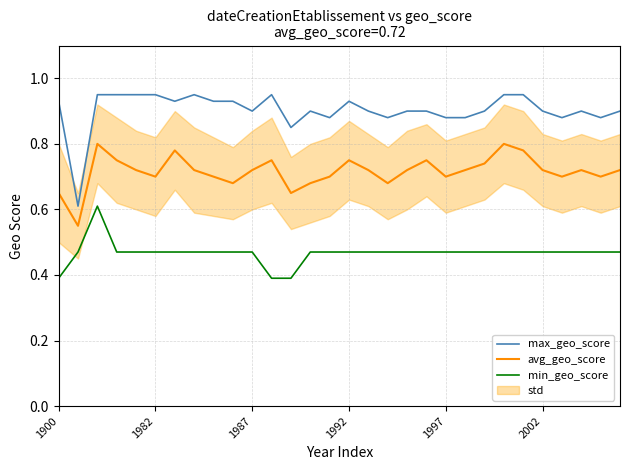

True or false: min_geo_score and avg_geo_score intersect in this chart.

False